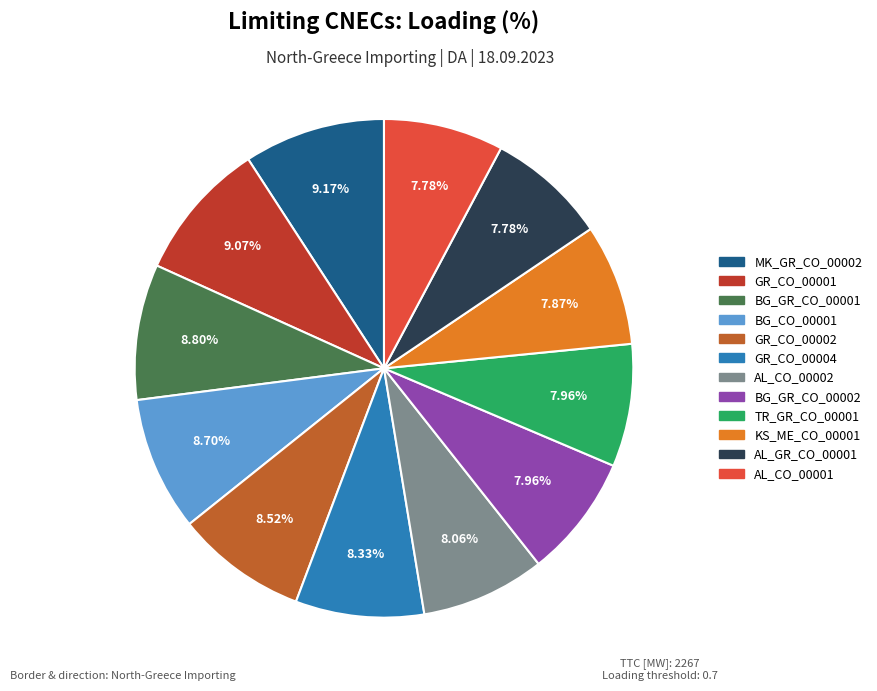

How many slices are in this pie chart?

12